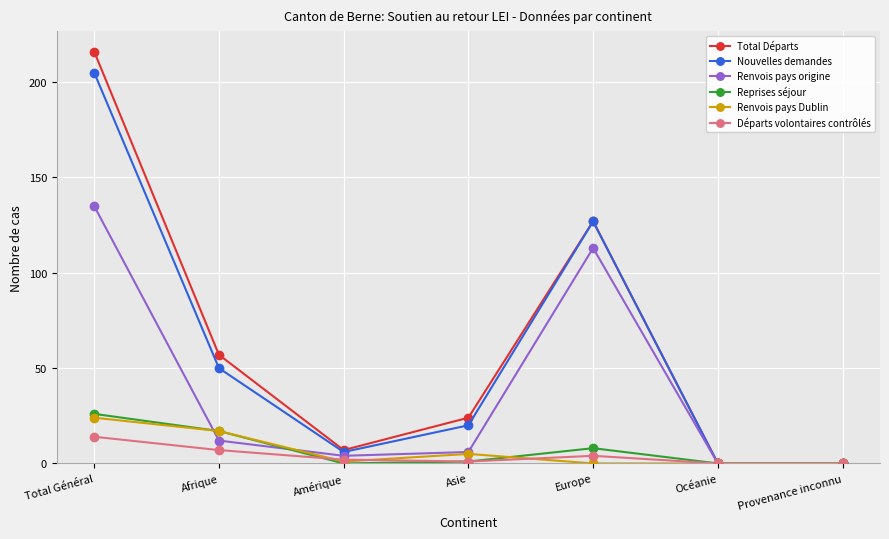

True or false: Total Départs has more than 1 interior local peaks.

False